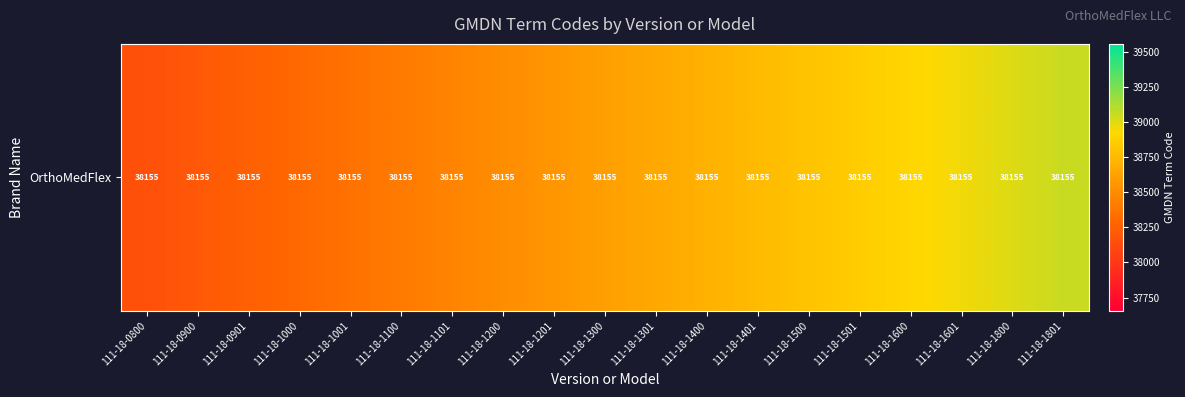

The value at 111-18-1200 is 38505. True or false?

True